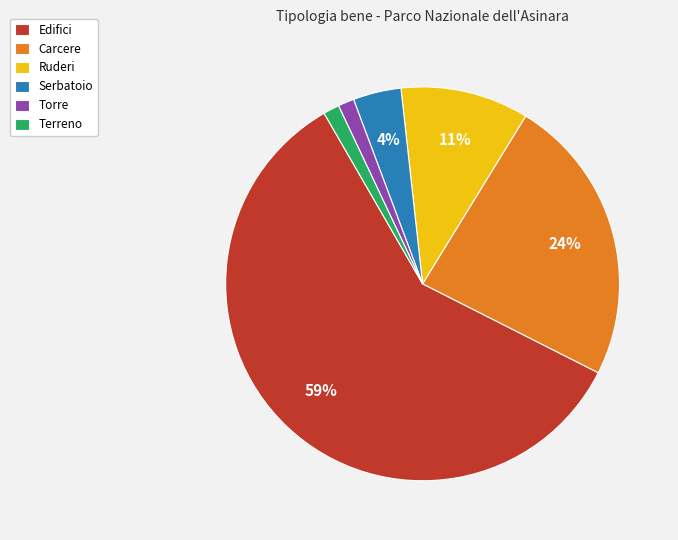

Do Carcere and Terreno together represent more than half of the pie?

No